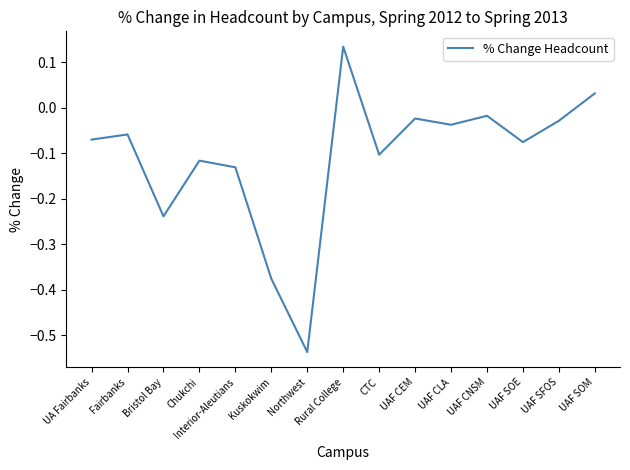

Is it true that the value at Chukchi is -0.1?

True